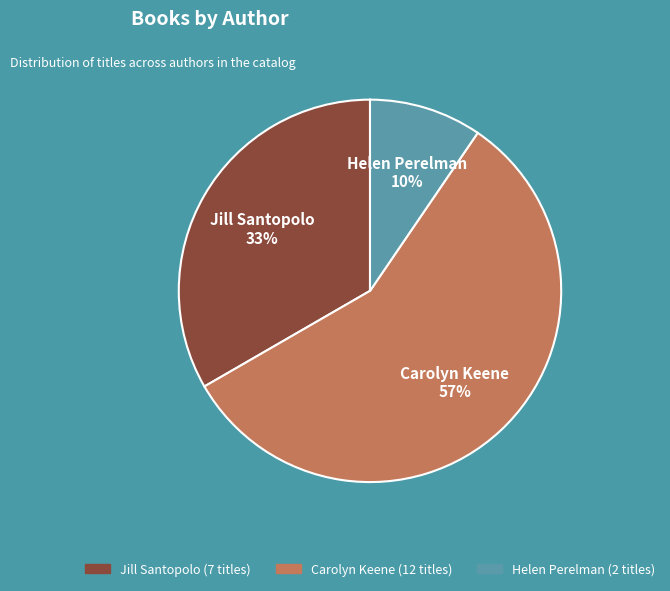

Is the sum of Carolyn Keene and Helen Perelman greater than half?

Yes